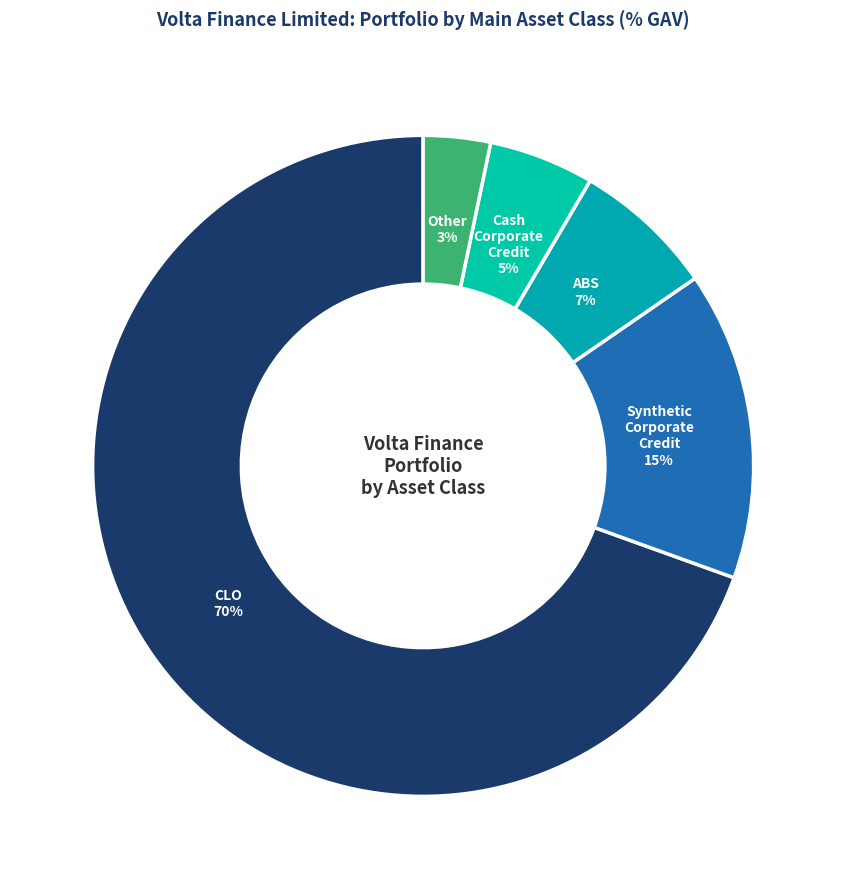

Does CLO account for over 50% of the chart?

Yes